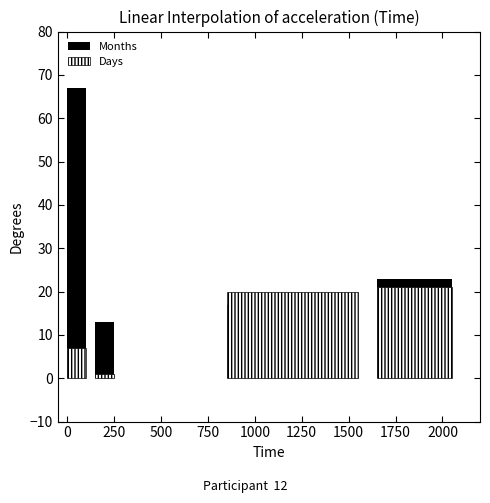

The Months series shows 44 at 2000-07-26. True or false?

False